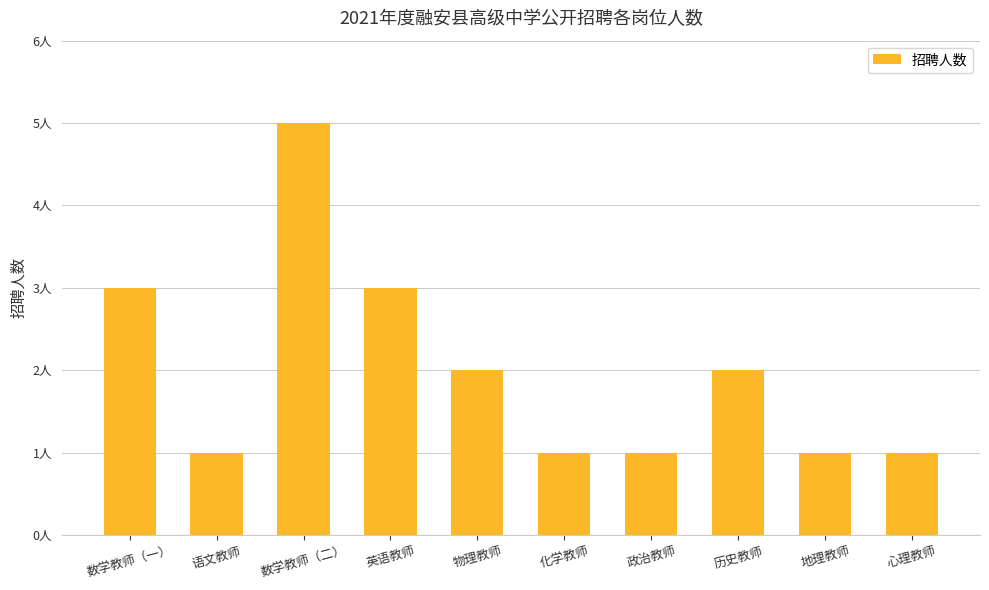

Are the bars horizontal?

No